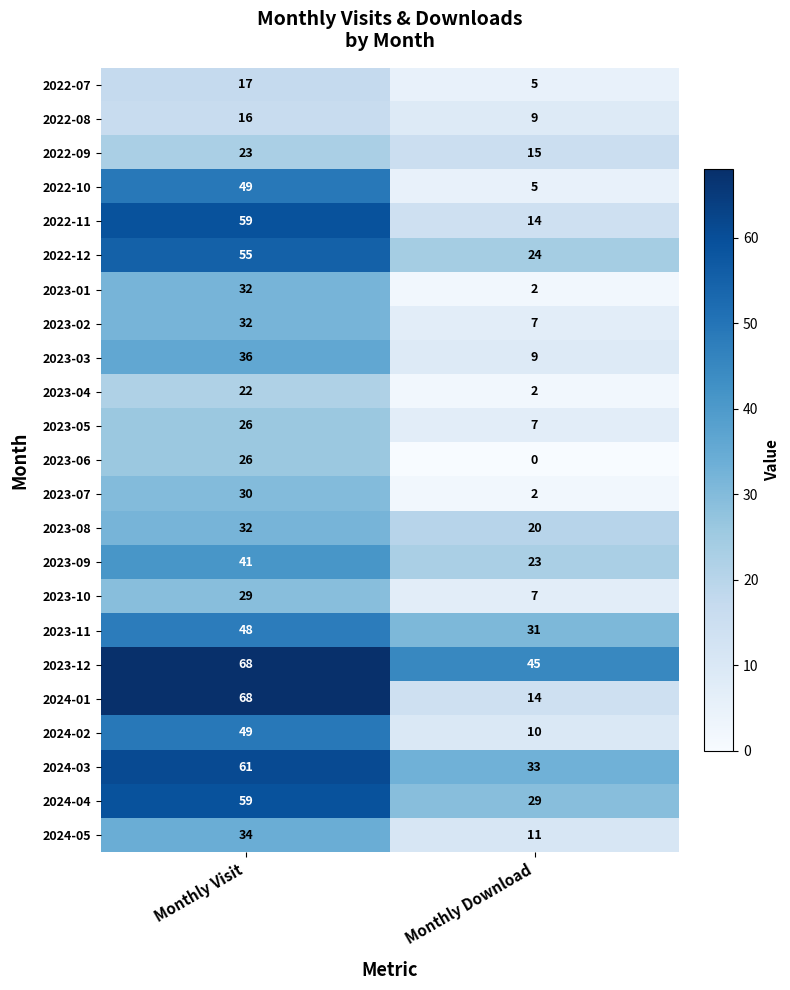

What is the total value across all series at Monthly Download?

324